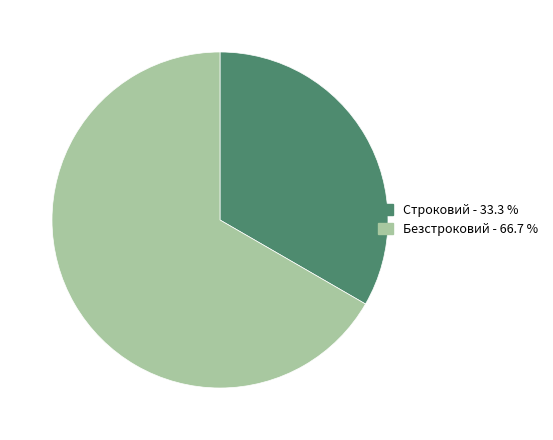

What is the largest slice in the pie chart?

Безстроковий